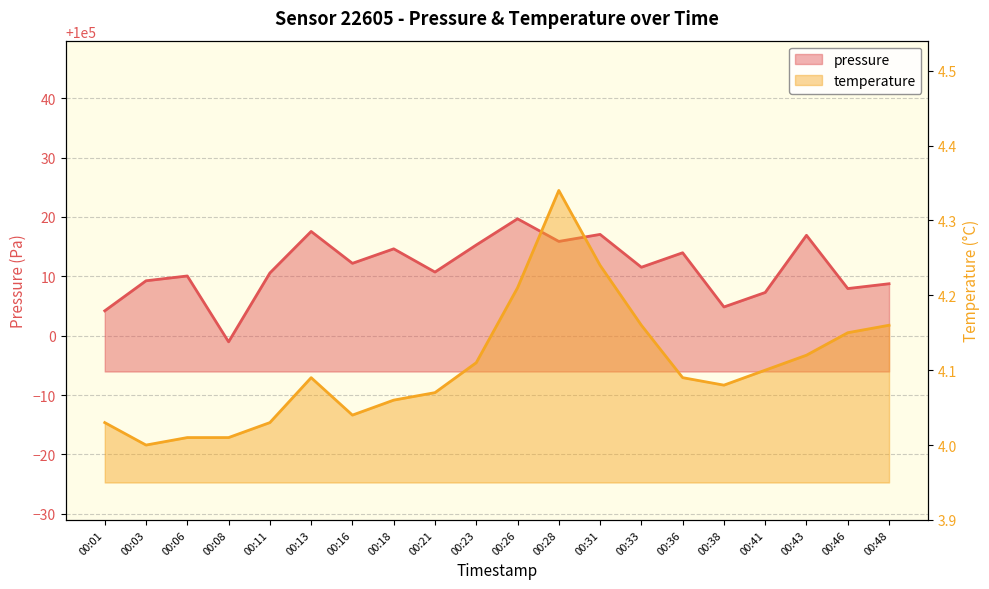

At which category is the sum across all series the highest?

00:26